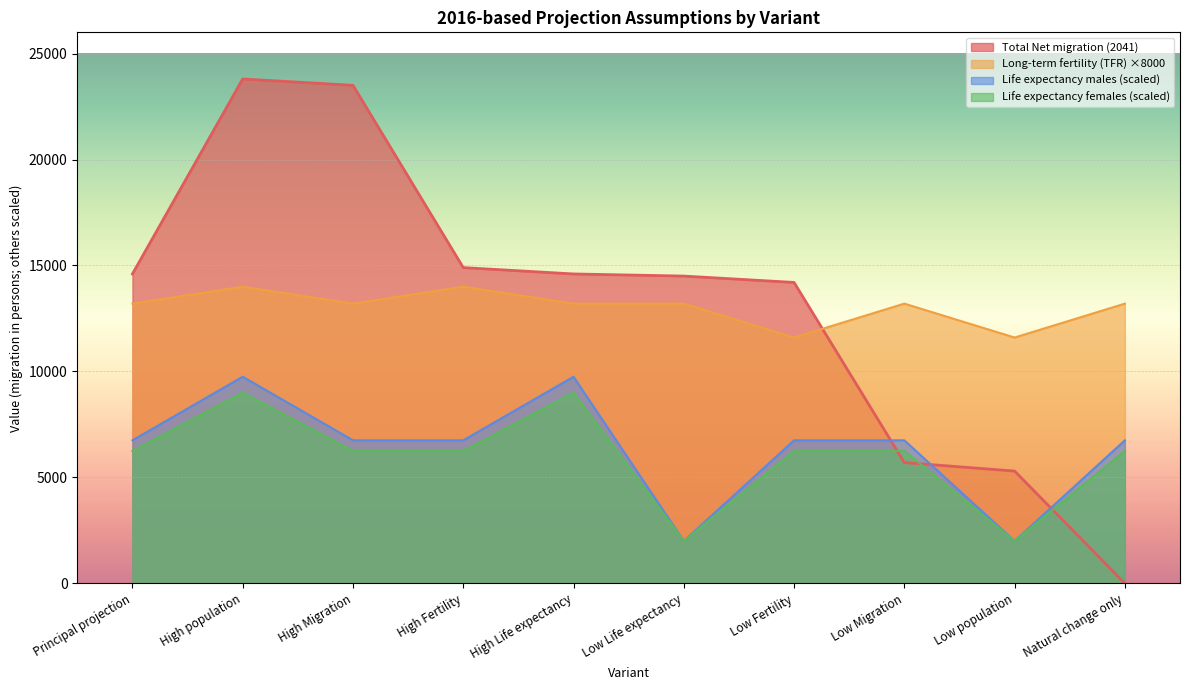

What position from the right is Principal projection?

10